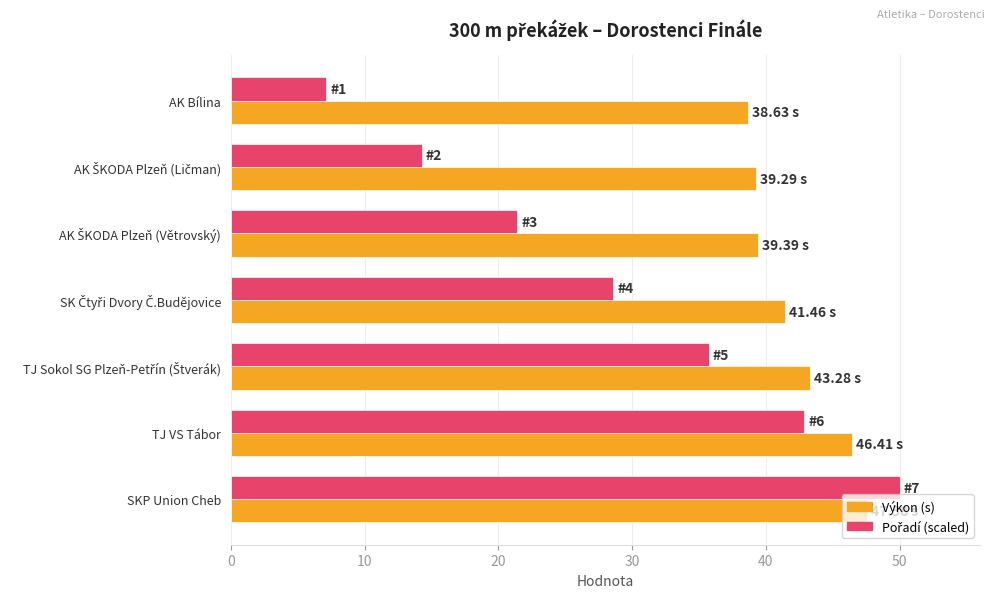

What is the average value of the Výkon (s) series?

42.3